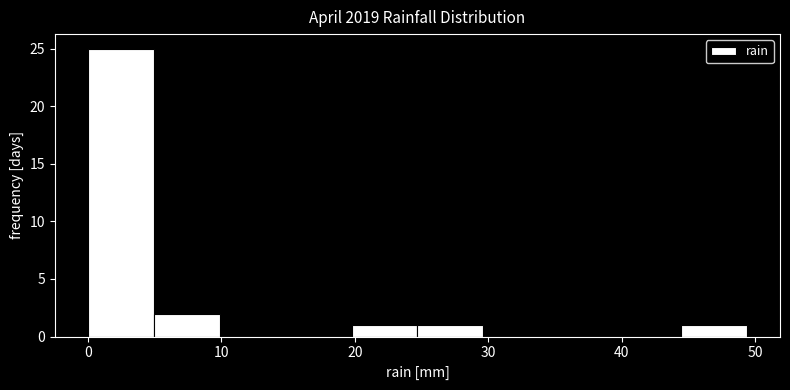

Which range on the x-axis has the tallest bar?

0 to 5